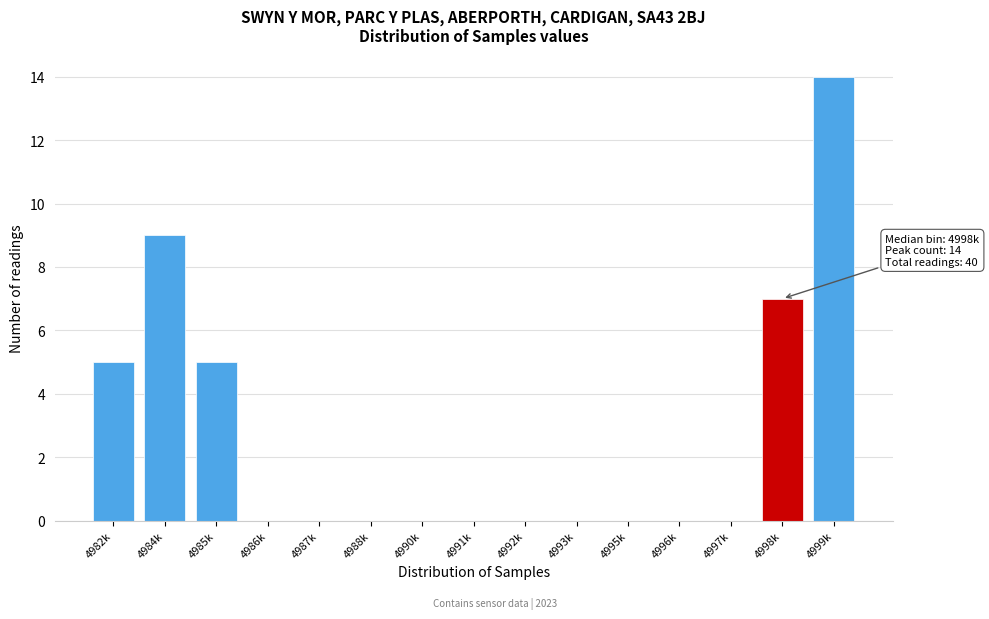

Reading left to right, what are all the values shown in this chart?

4982k=5	4984k=9	4985k=5	4986k=0	4987k=0	4988k=0	4990k=0	4991k=0	4992k=0	4993k=0	4995k=0	4996k=0	4997k=0	4998k=7	4999k=14